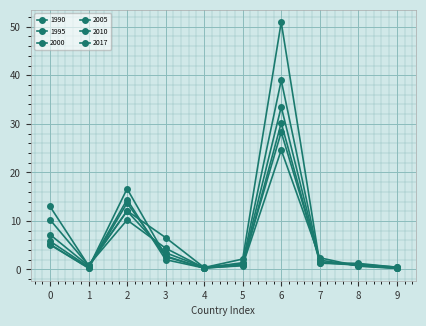

Count the number of categories in the chart.

10